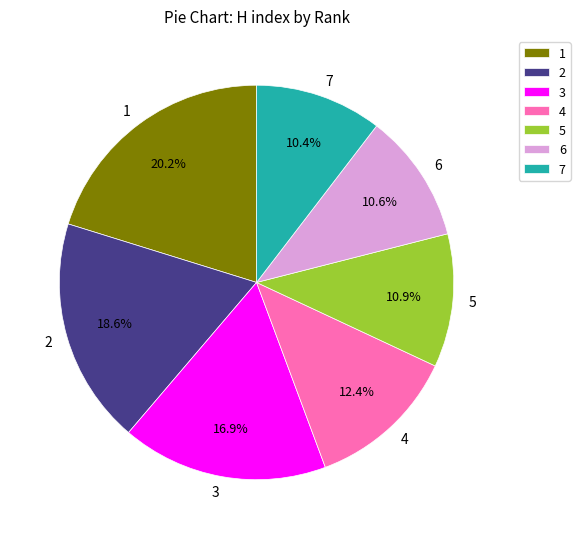

What is the ratio of the value at 1 to the value at 4?

1.6